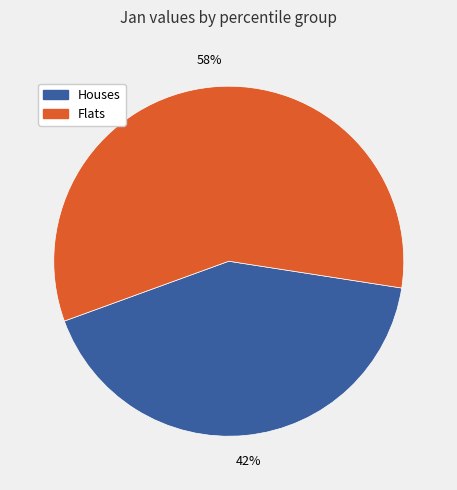

What is the ratio of the value at Houses to the value at Flats?

0.7